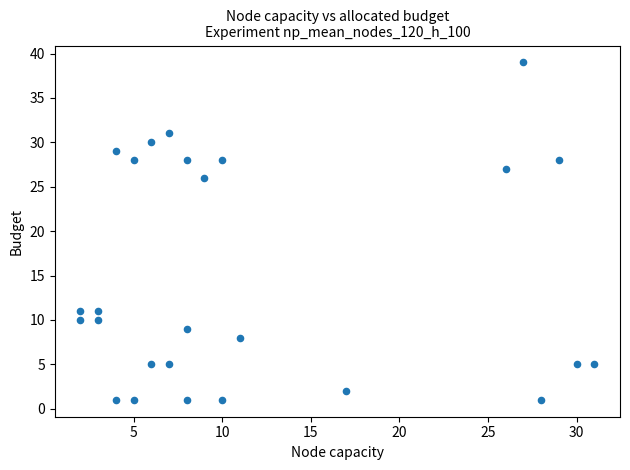

What Y value in the scatter plot is closest to 20?

26